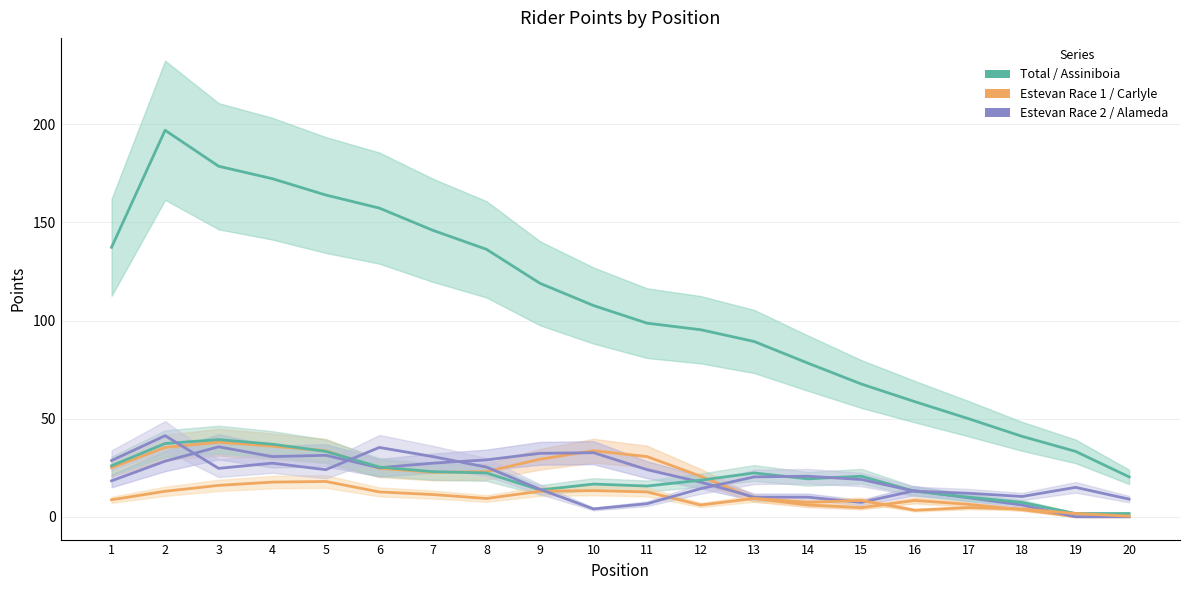

Which series ends up on top after the final intersection of Alameda and Estevan (Race 2)?

Alameda